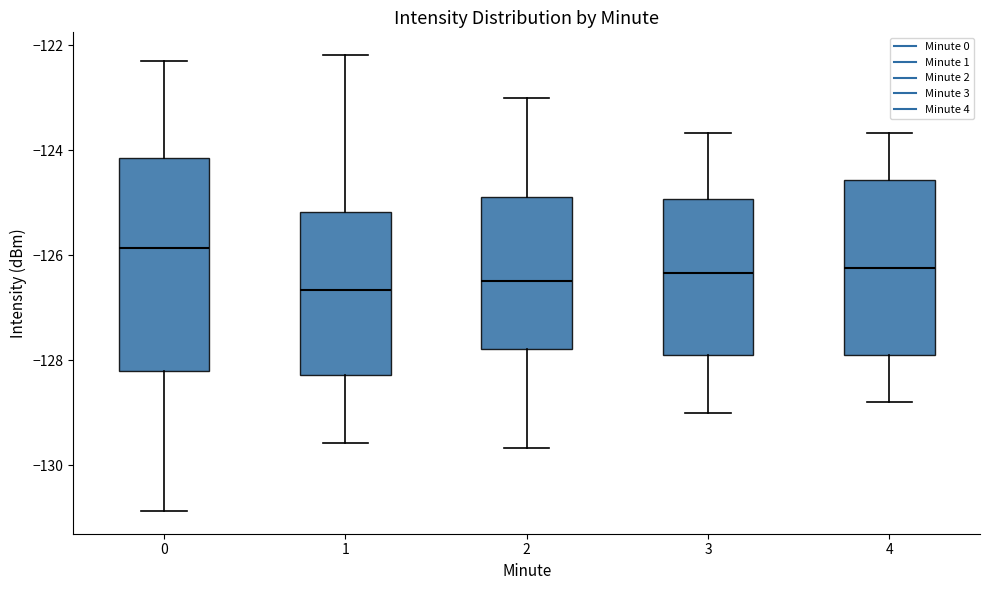

Where does the upper whisker of the box at x = 4 end on the y-axis? The values are not printed on the chart, so give them approximately, as read against the axis.

-123.6